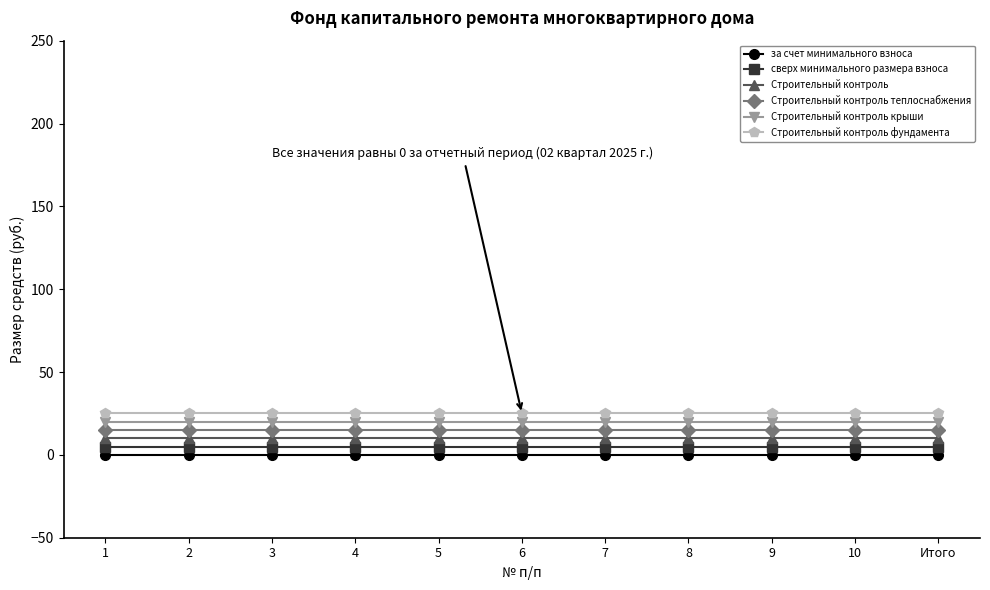

Does the chart have visible grid lines?

No